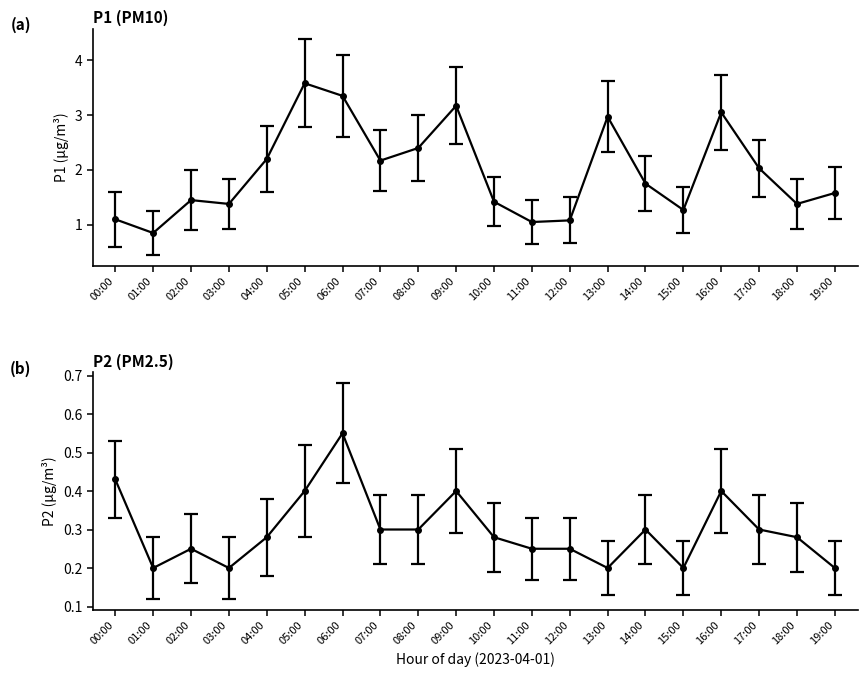

True or false: P2 and P1 cross at least once.

False